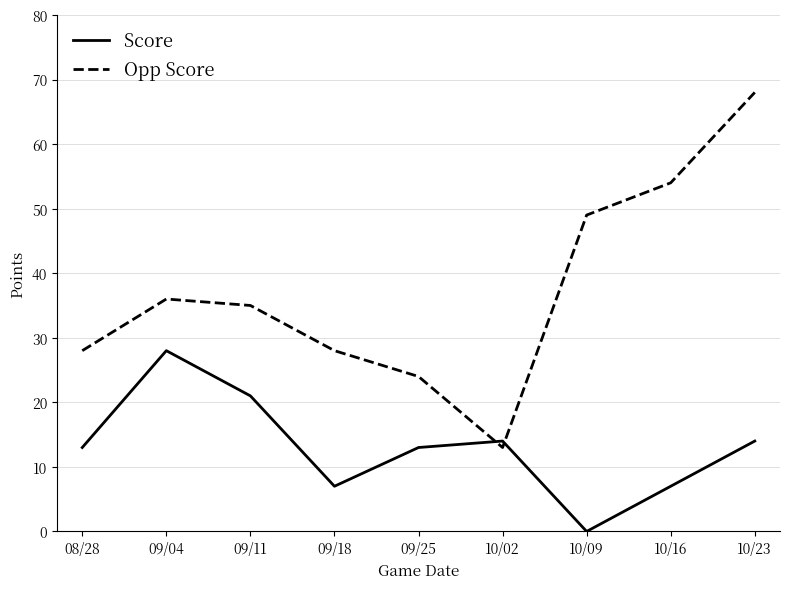

Reading left to right, extract all data points from this chart.

Score: 08/28=13	09/04=28	09/11=21	09/18=7	09/25=13	10/02=14	10/09=0	10/16=7	10/23=14
Opp Score: 08/28=28	09/04=36	09/11=35	09/18=28	09/25=24	10/02=13	10/09=49	10/16=54	10/23=68